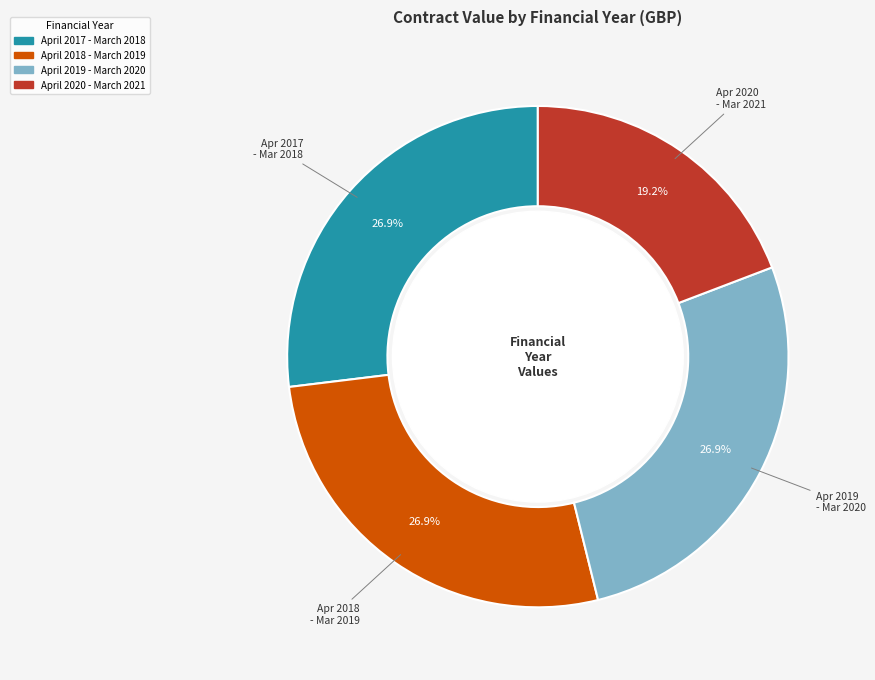

Which category has the smallest portion of the pie?

April 2020 - March 2021